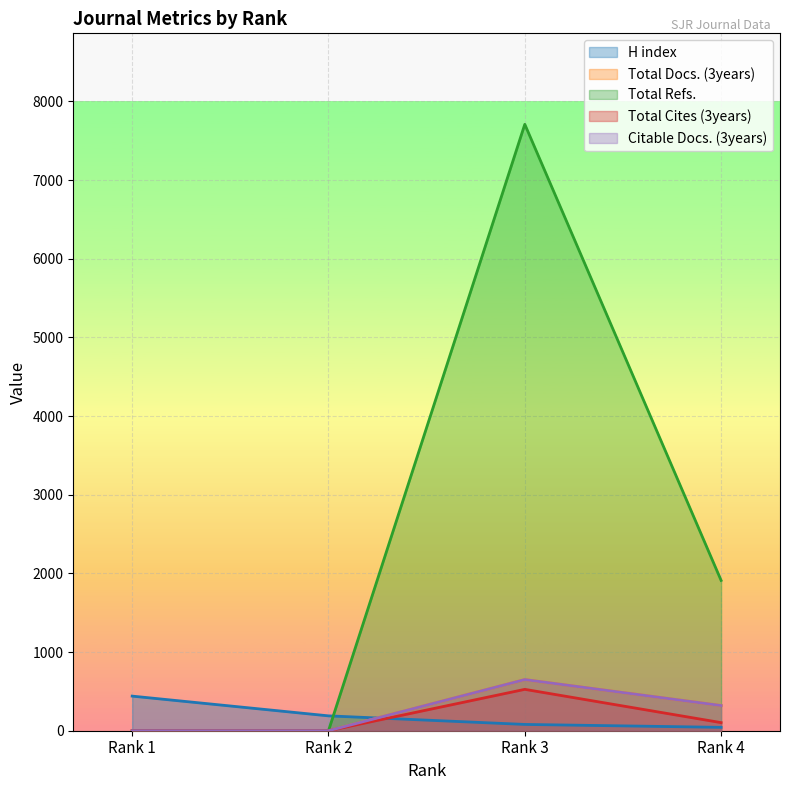

What are all the series names shown in the legend?

H index, Total Docs. (3years), Total Refs., Total Cites (3years), Citable Docs. (3years)